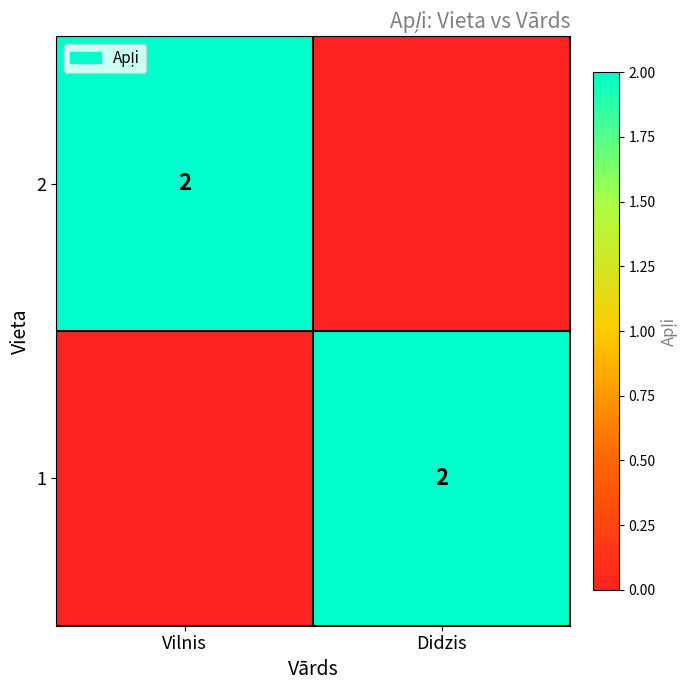

True or false: 1 has a value of 1 at Didzis.

False